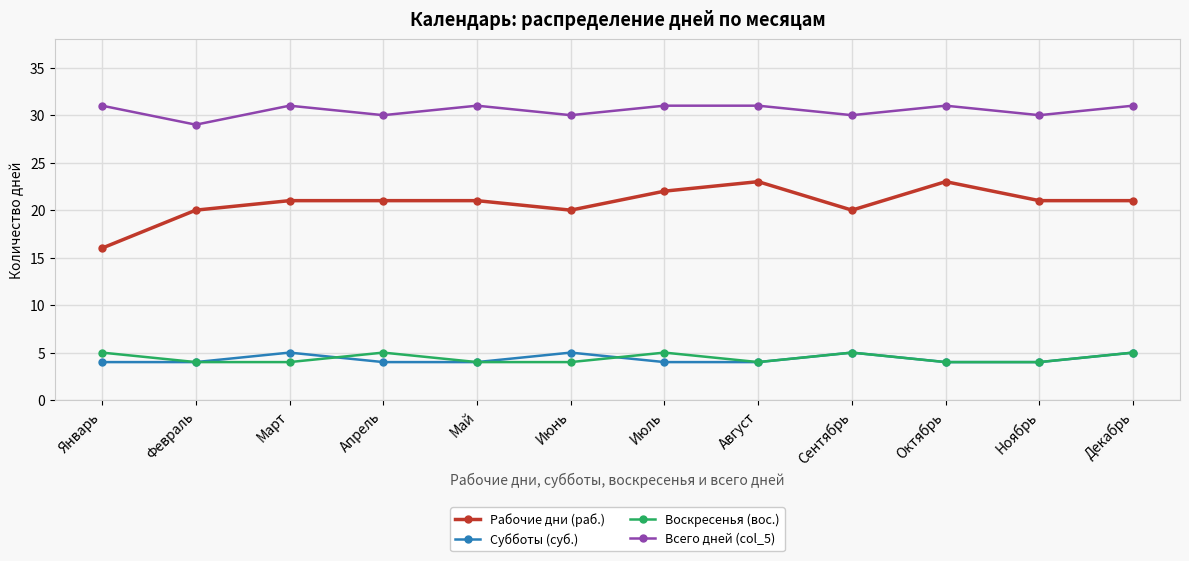

How many categories are shown in the chart?

12